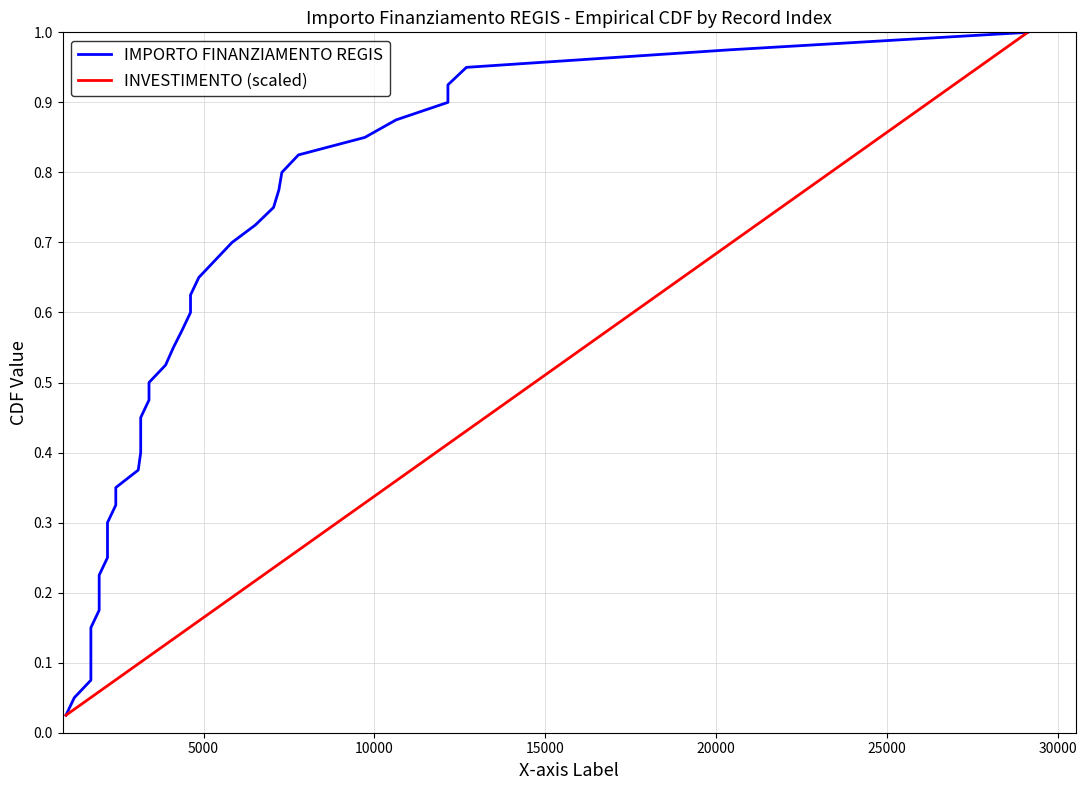

What are all the series names shown in the legend?

IMPORTO FINANZIAMENTO REGIS, INVESTIMENTO (scaled)